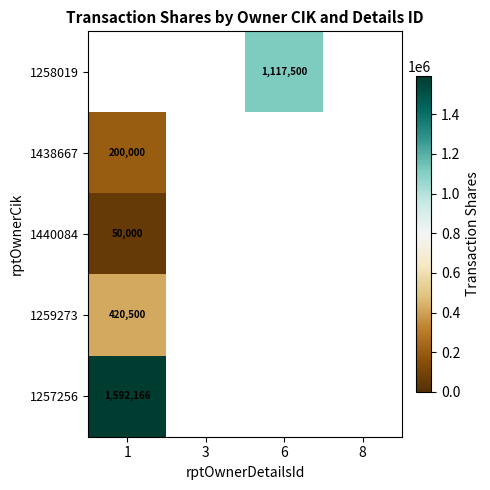

The value of 1440084 at 1 is 50000. True or false?

True